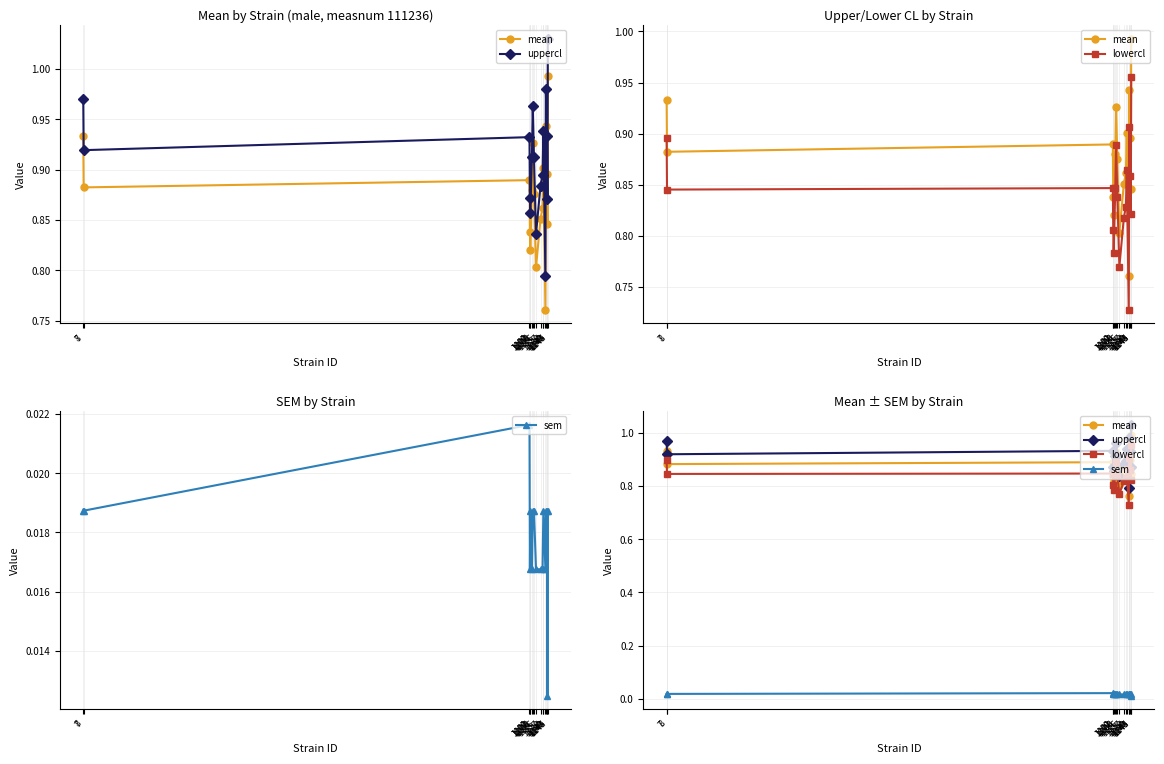

Is it true that uppercl equals 1.0 at 7?

True